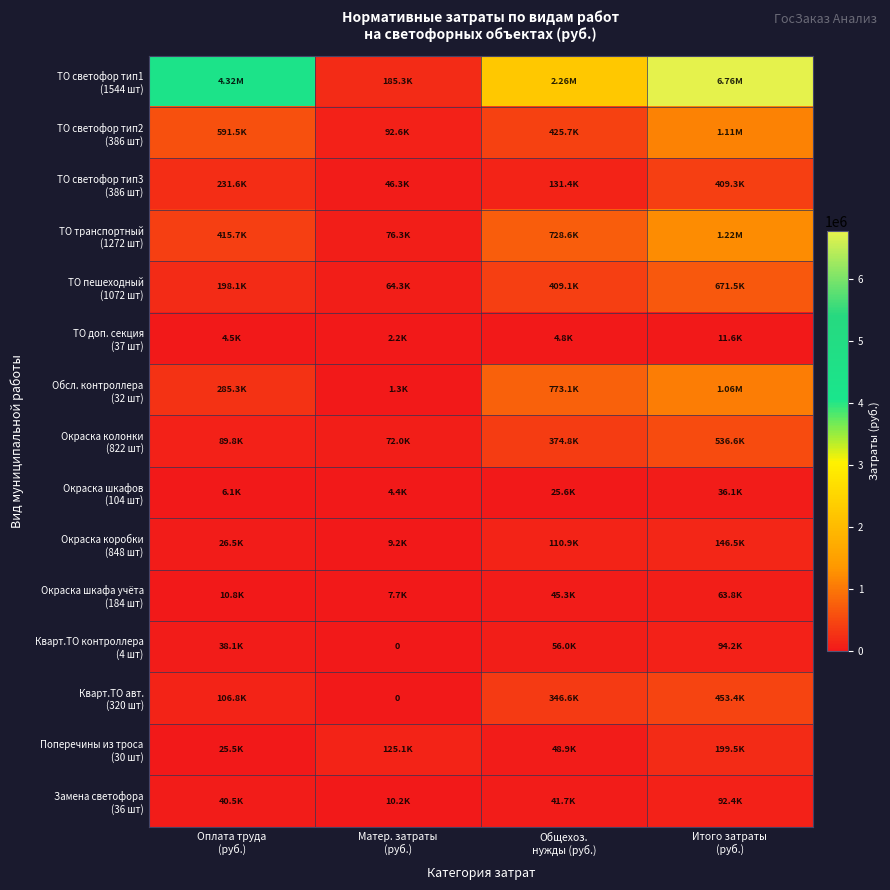

Between Общехоз.
нужды (руб.) and Матер. затраты
(руб.), which is larger?

Общехоз.
нужды (руб.)